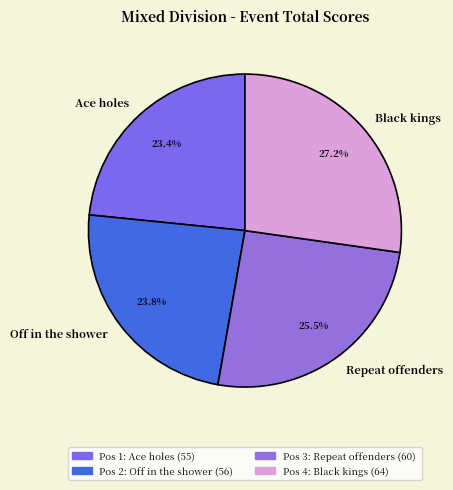

Which has a higher value, Repeat offenders or Off in the shower?

Repeat offenders